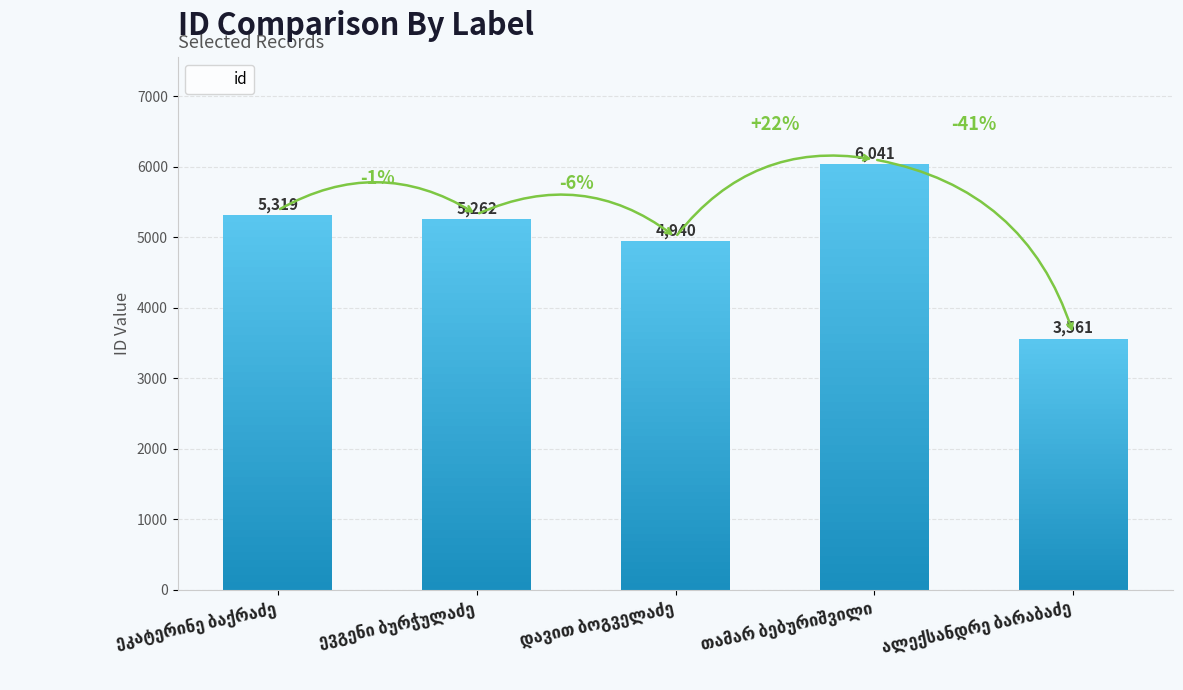

The value at ეკატერინე ბაქრაძე is 7176. True or false?

False